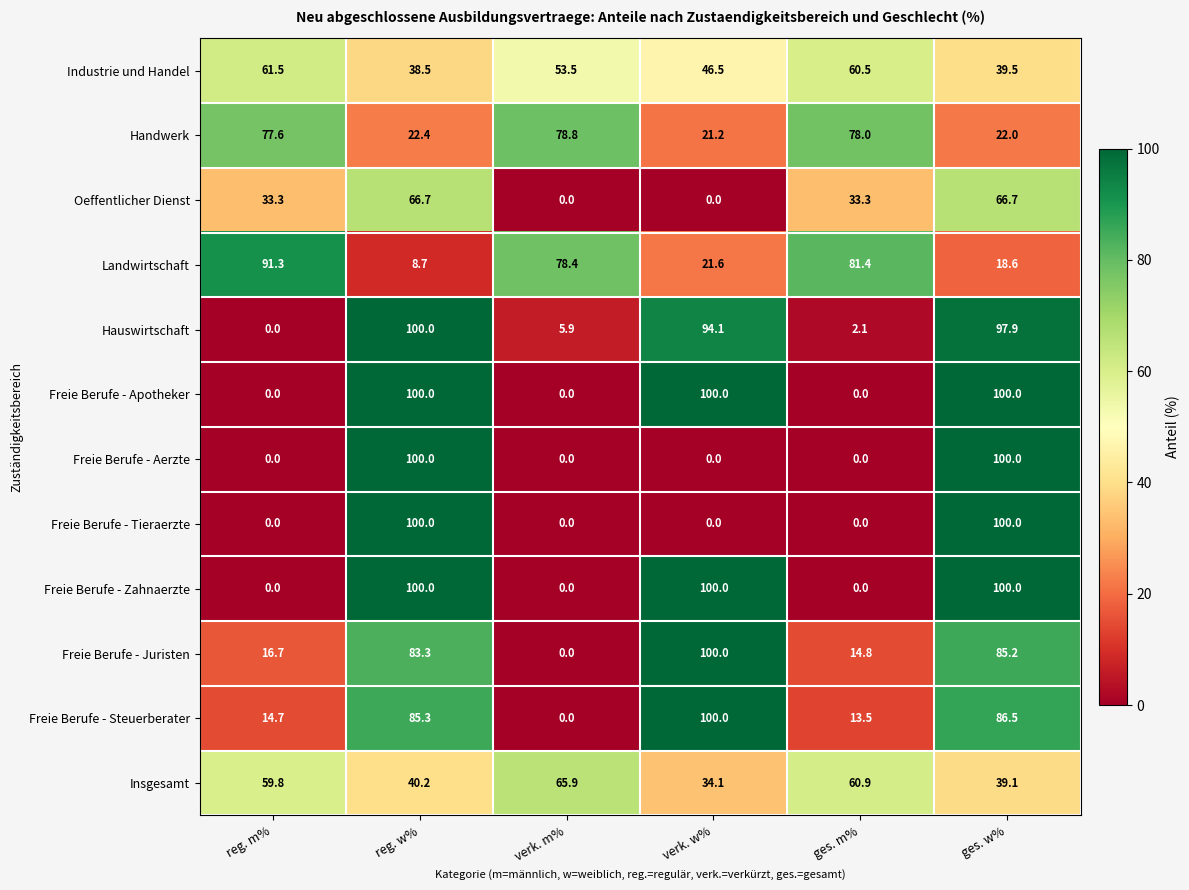

Count the number of data series in this chart.

12